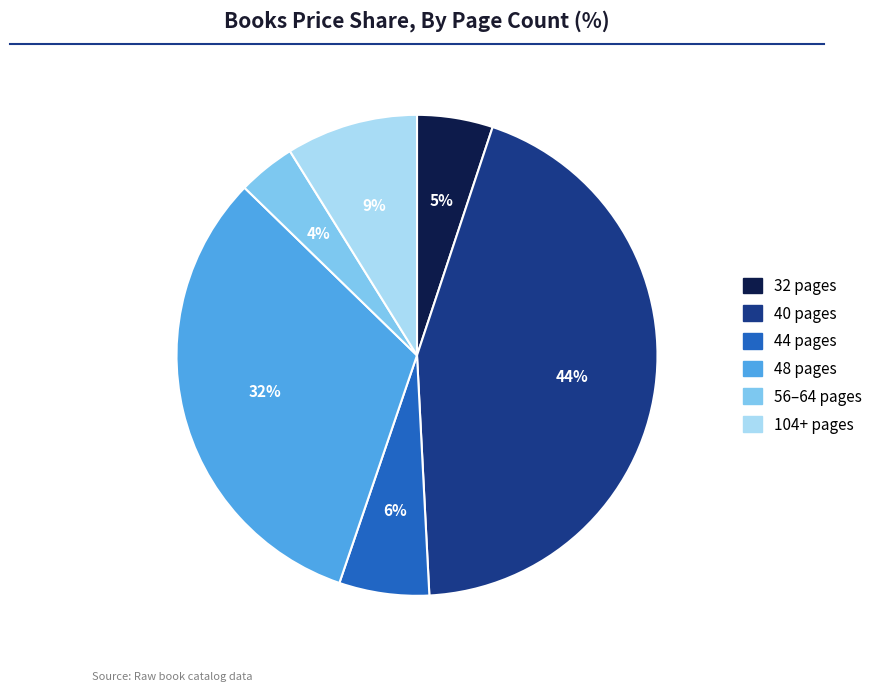

To the nearest percent, what is the difference between the largest and smallest slice percentages?

40%